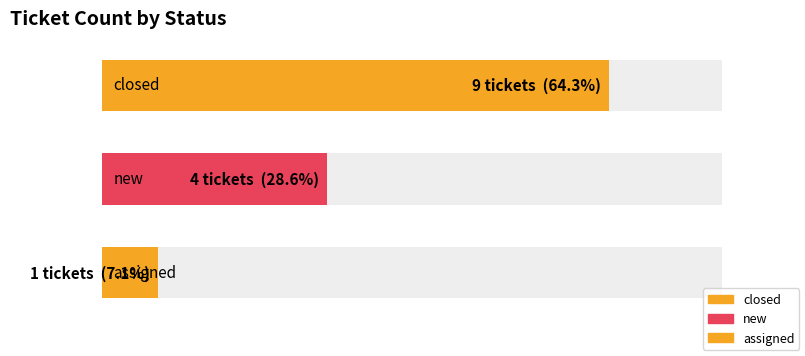

What is the greatest value displayed?

9